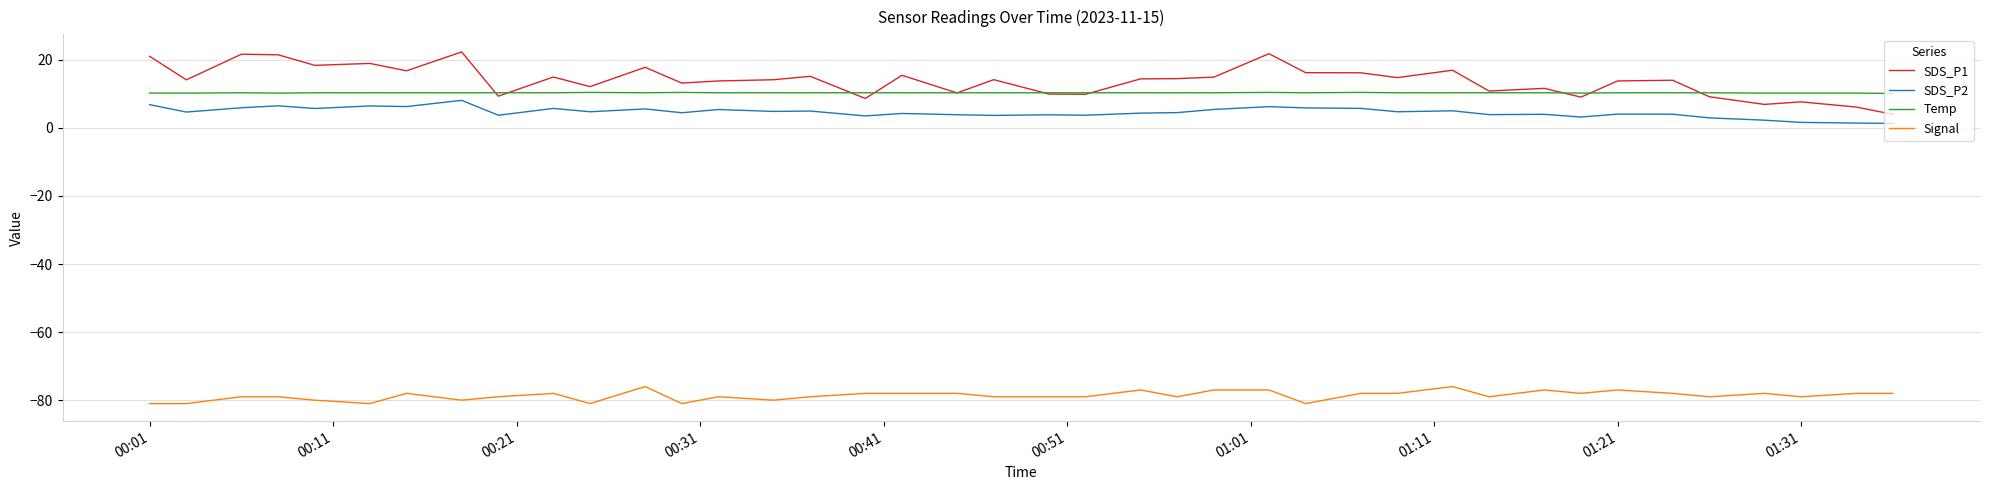

What are all the series names shown in the legend?

SDS_P1, SDS_P2, Temp, Signal